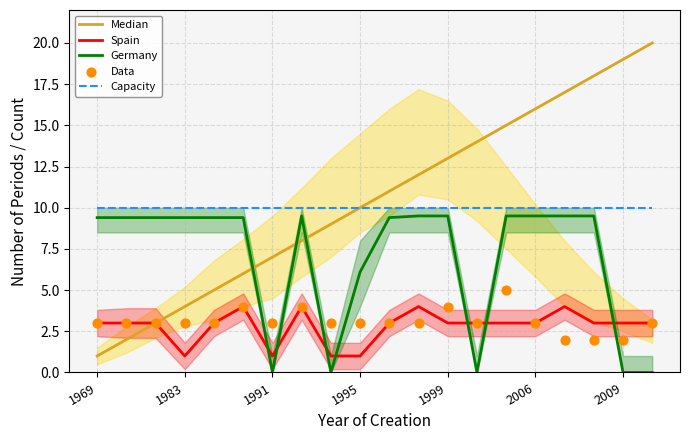

What is the maximum value for Capacity?

10.0